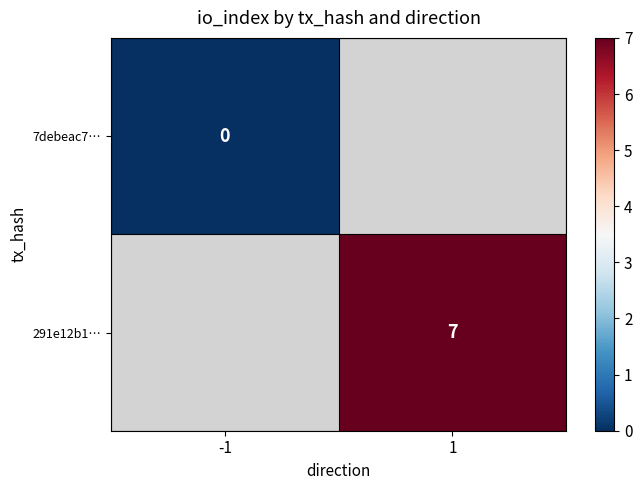

The value of 291e12b1… at 1 is 10.8. True or false?

False